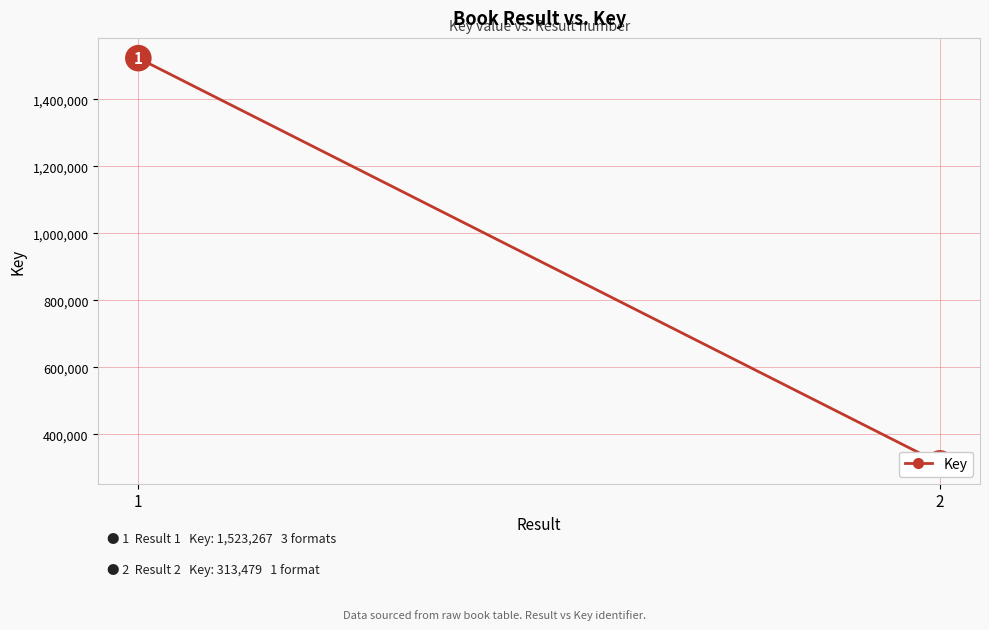

What is the value of the 2nd point from the left?

313479